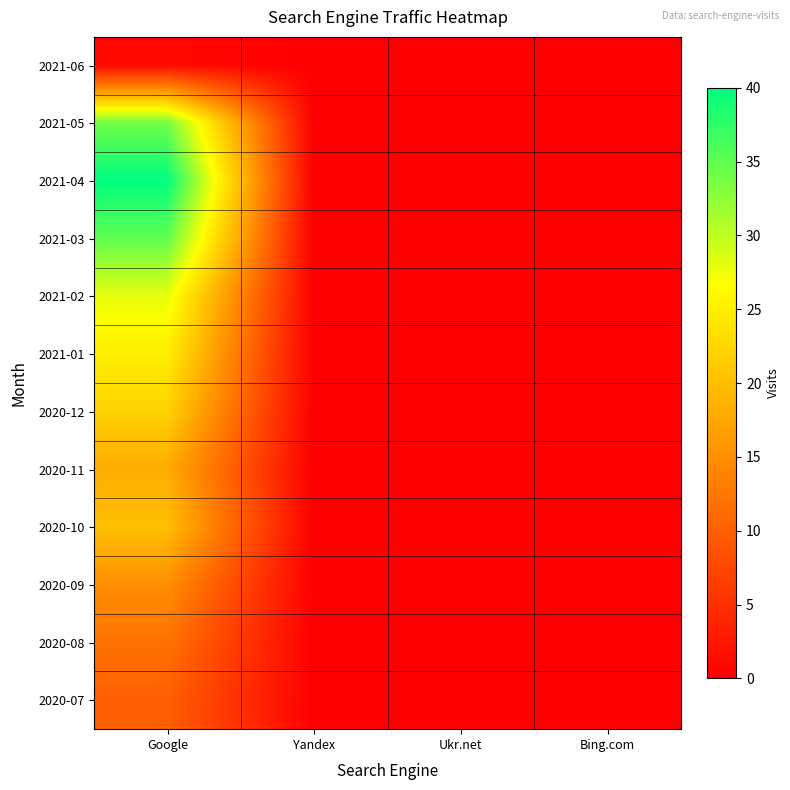

Count the number of data series in this chart.

12